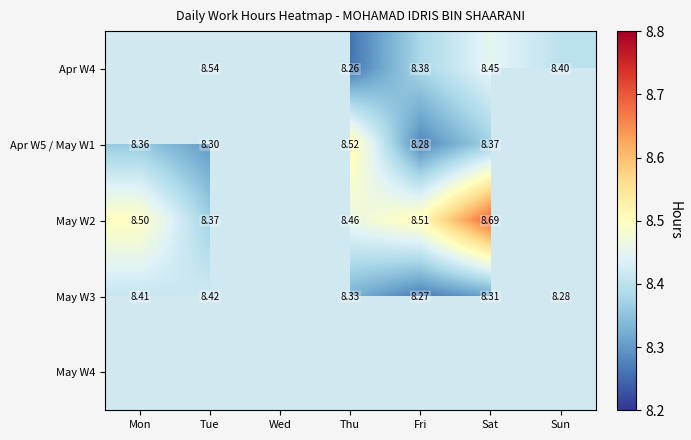

The Apr W5 / May W1 series shows 8.3 at Fri. True or false?

True